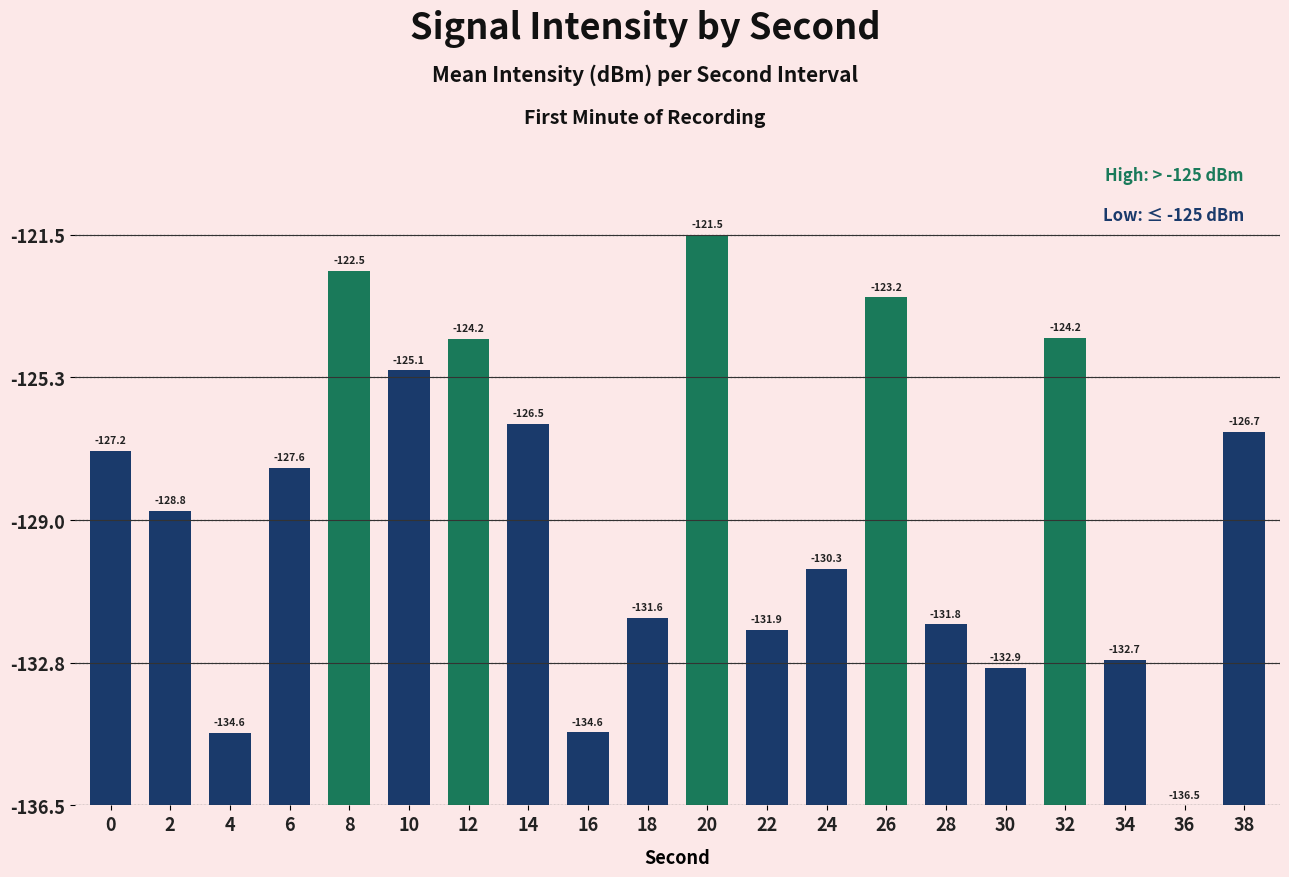

Reading right to left, what are all the values shown in this chart?

9.8	0.0	3.8	12.3	3.6	4.8	13.4	6.2	4.6	15.0	4.9	1.9	10.0	12.3	11.4	14.1	8.9	1.9	7.7	9.3